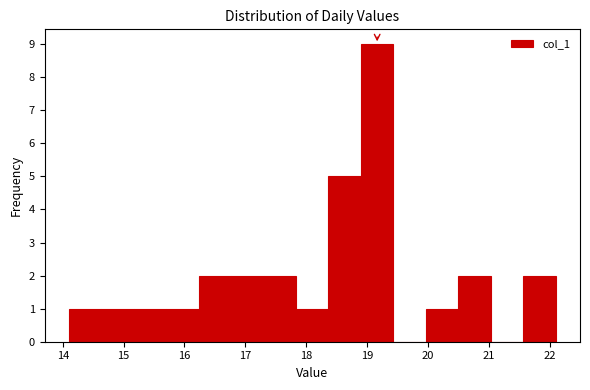

Reading left to right, list every bar in this chart as the range it spans on the x-axis followed by its height. Neither the bar edges nor the heights are printed on the chart, so give them approximately, as read against the axes.

14.1 to 14.6: 1
14.6 to 15.2: 1
15.2 to 15.7: 1
15.7 to 16.2: 1
16.2 to 16.8: 2
16.8 to 17.3: 2
17.3 to 17.8: 2
17.8 to 18.4: 1
18.4 to 18.9: 5
18.9 to 19.4: 9
19.4 to 20.0: 0
20.0 to 20.5: 1
20.5 to 21.0: 2
21.0 to 21.6: 0
21.6 to 22.1: 2